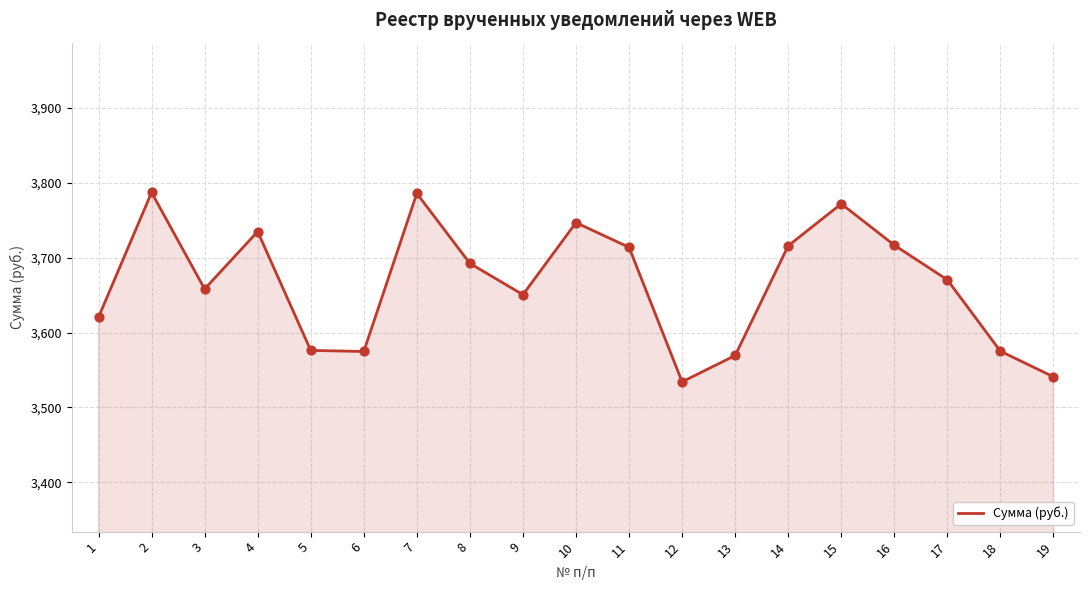

Approximately how many times larger is the value at 17 compared to 6?

1.0